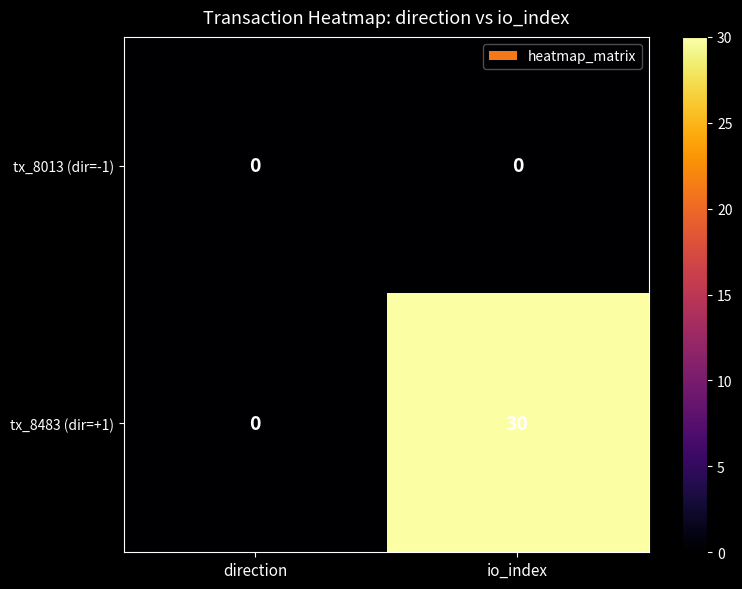

Rank the series at io_index from highest to lowest value.

tx_8483 (dir=+1), tx_8013 (dir=-1)